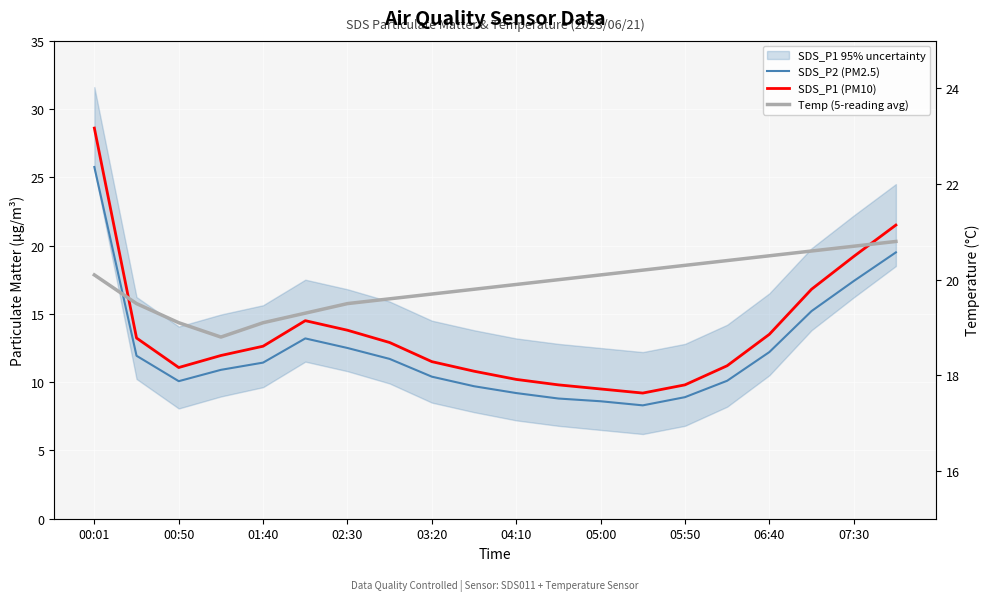

What is the difference between the maximum and minimum values in the SDS_P2 (PM2.5) series?

17.4